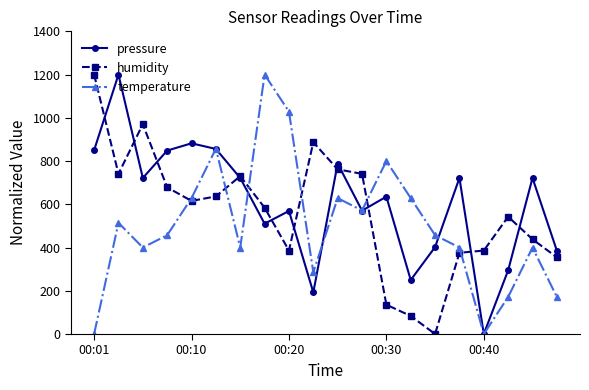

What is the value of the humidity point at the 2nd from the left?

740.9